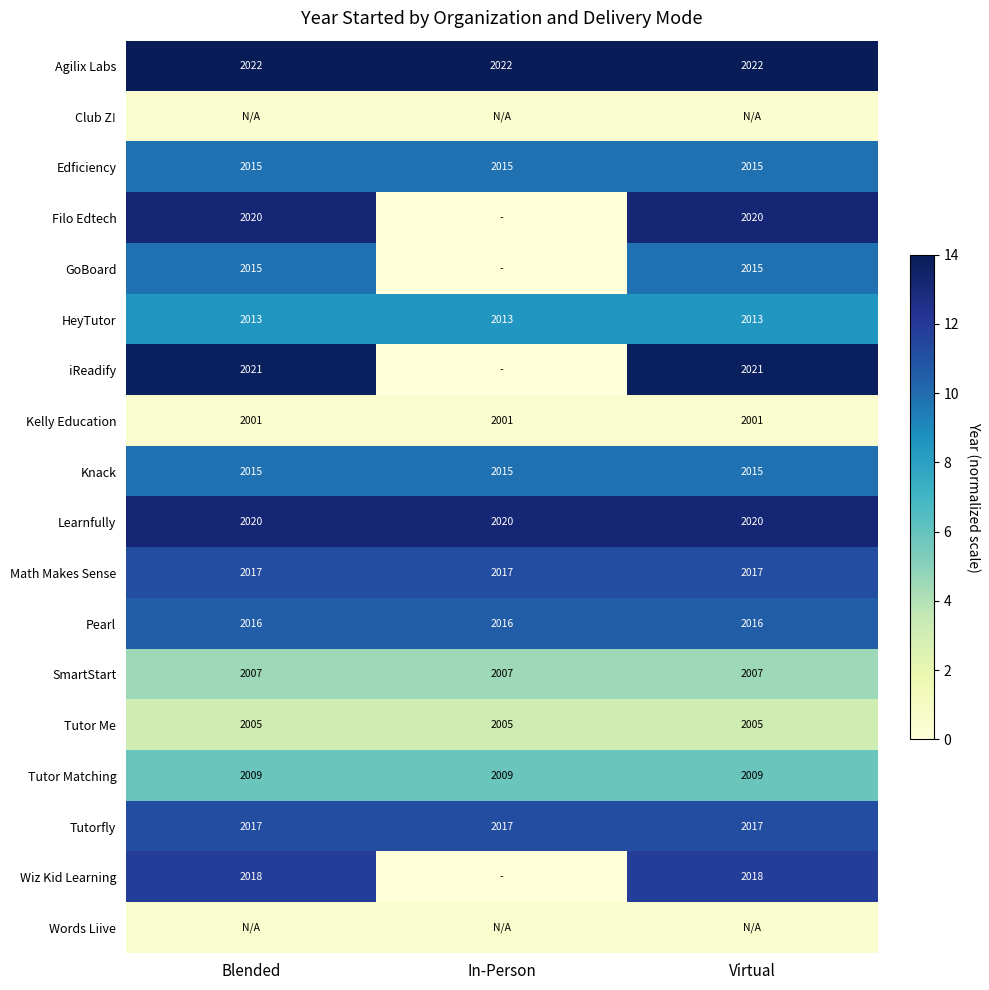

Is the value of Kelly Education at Virtual greater than the value of Math Makes Sense at In-Person?

No